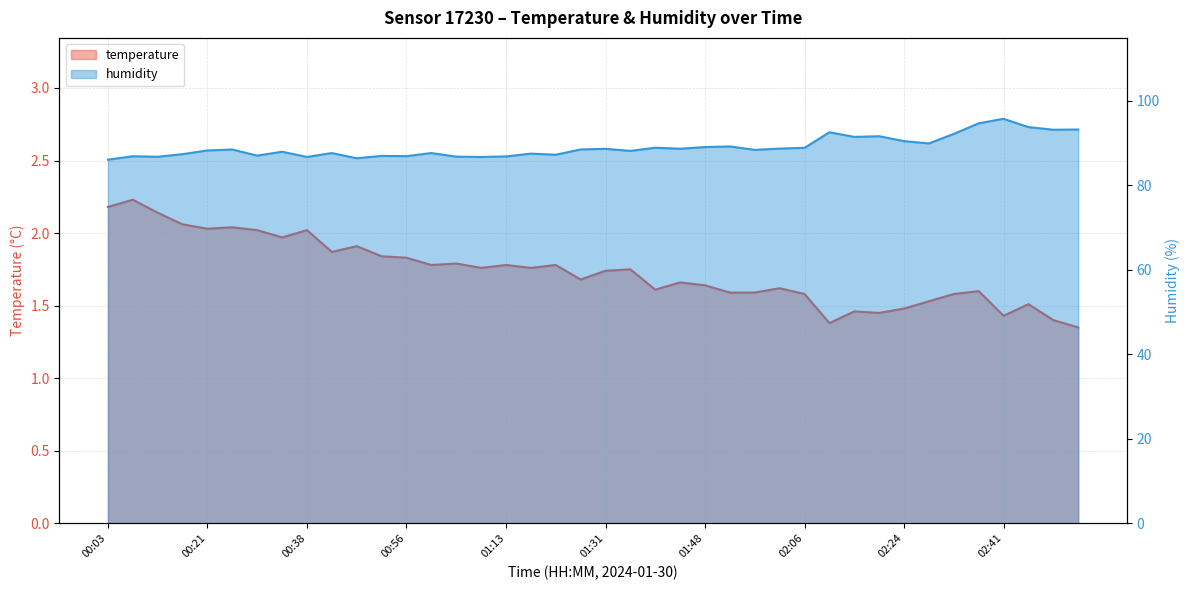

How many lines are shown in the chart?

2